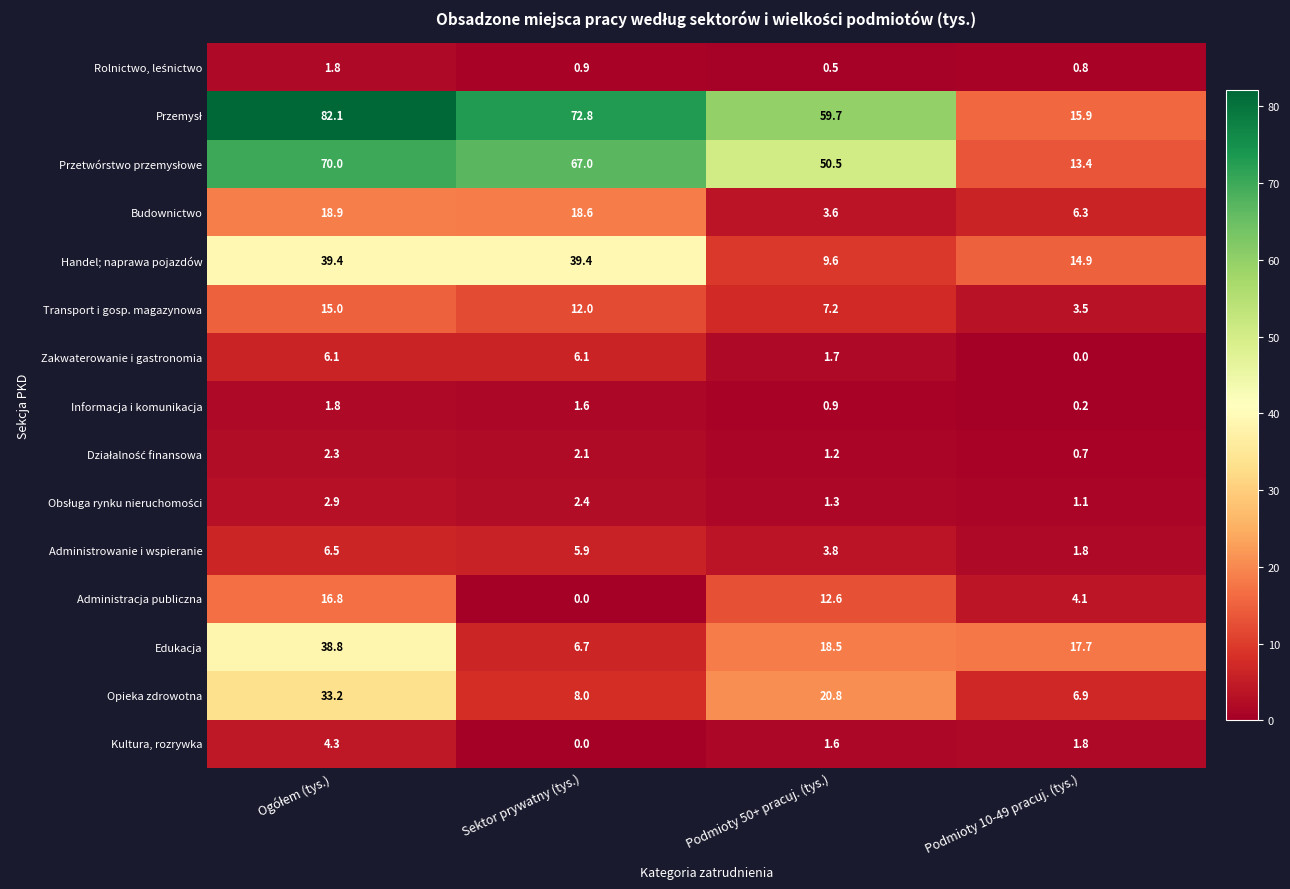

What value does the Informacja i komunikacja series have at Podmioty 50+ pracuj. (tys.)?

0.9